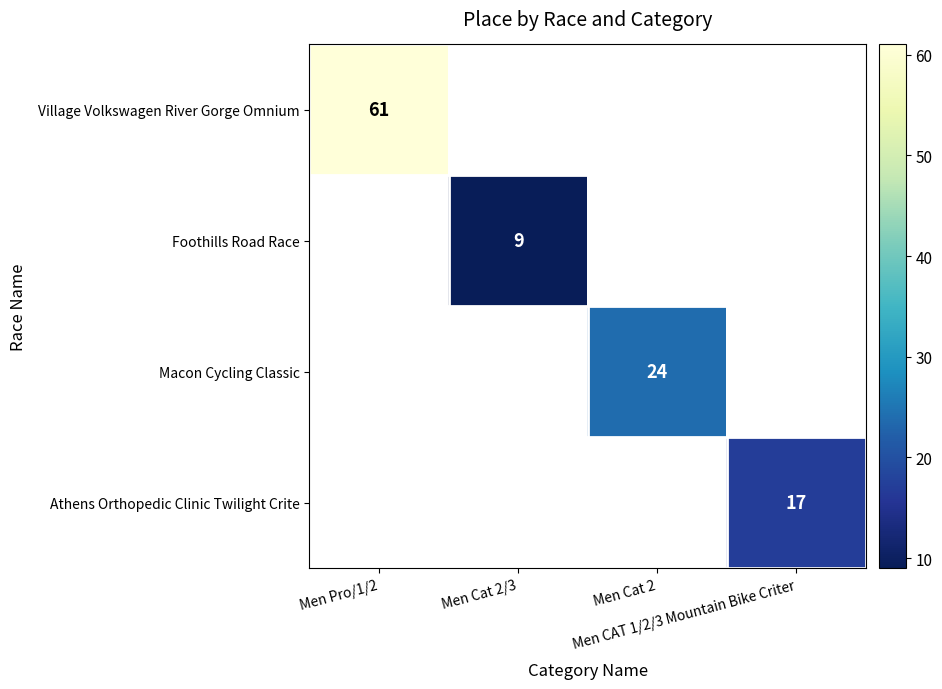

The Foothills Road Race series shows 5.8 at Men Cat 2/3. True or false?

False